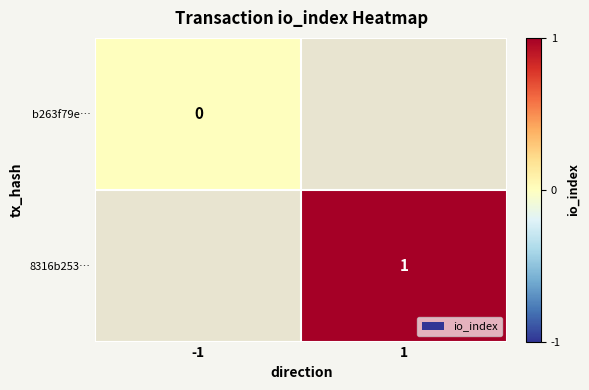

Which category has the highest value in the b263f79e… series?

-1